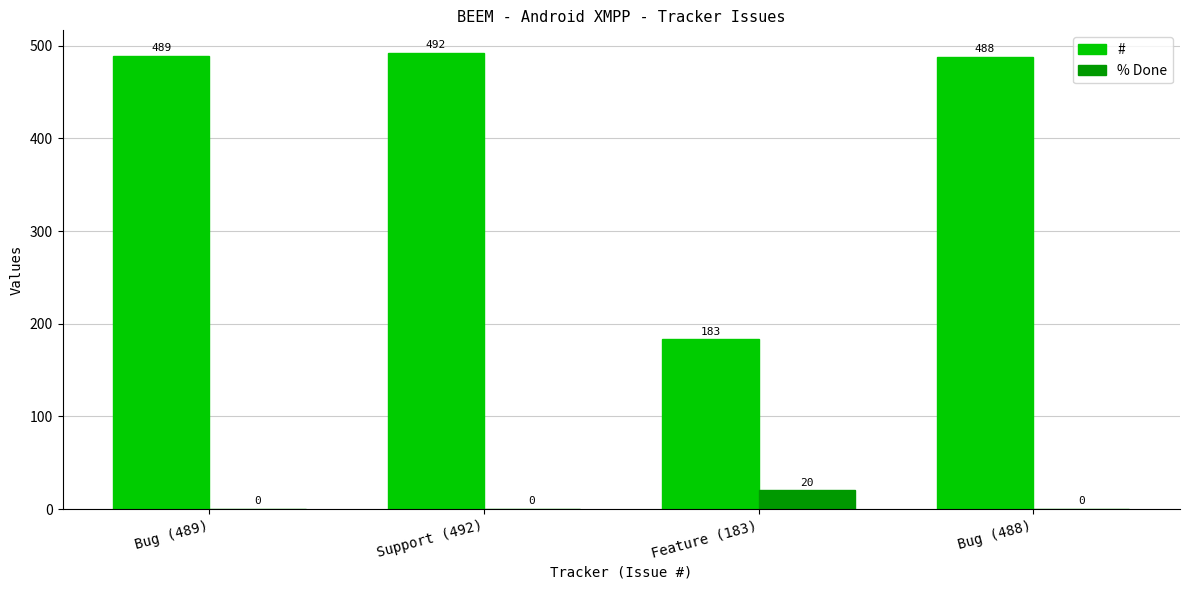

Are the bars grouped side by side (vs. stacked)?

Yes